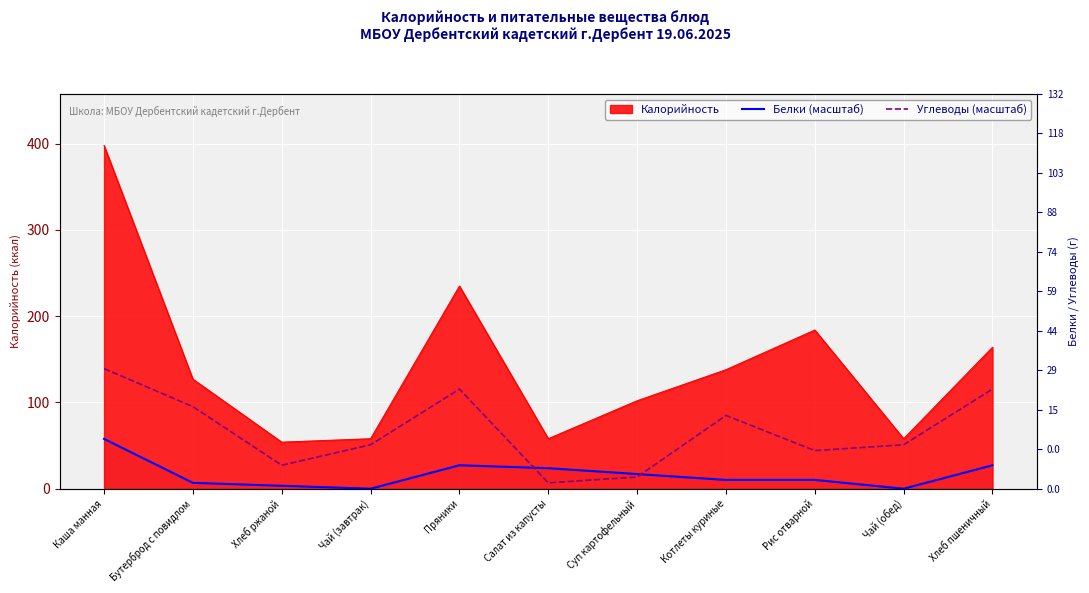

What is the label of the 9th point from the left?

Рис отварной